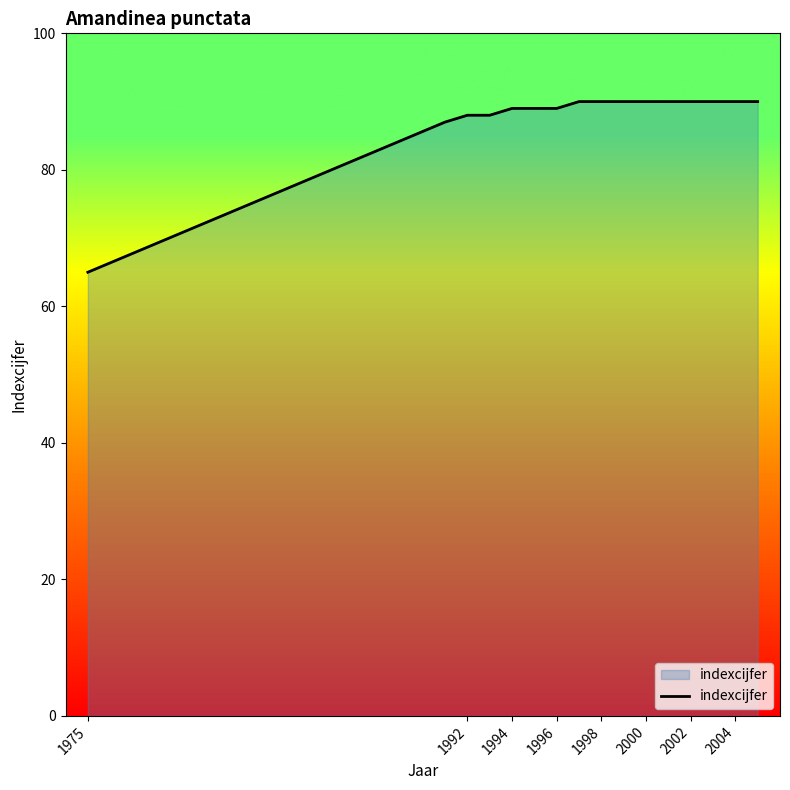

Count the number of categories in the chart.

16